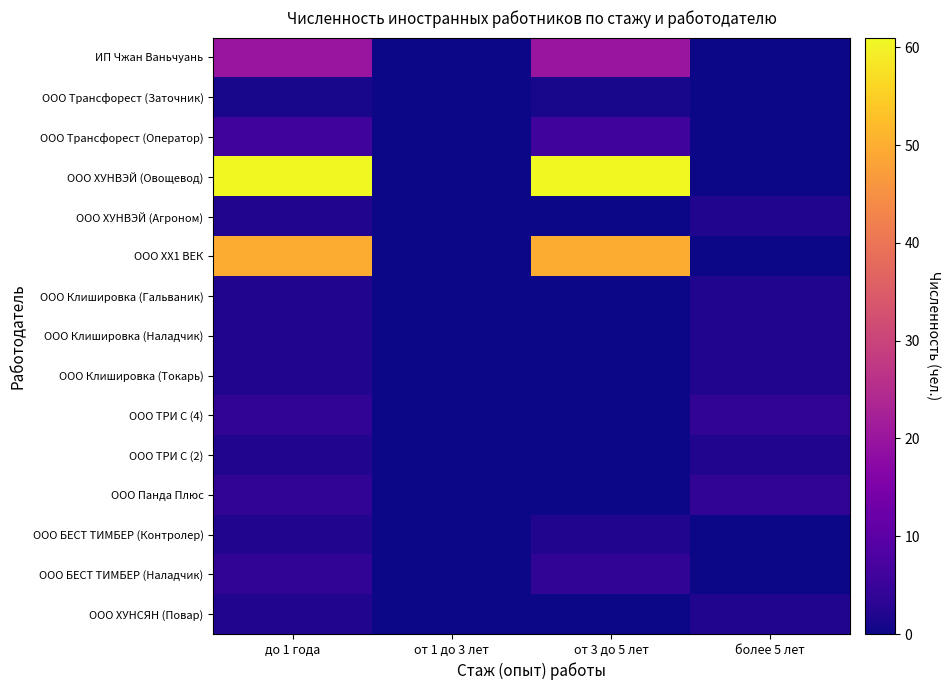

At how many categories does at least one series exceed 58?

2